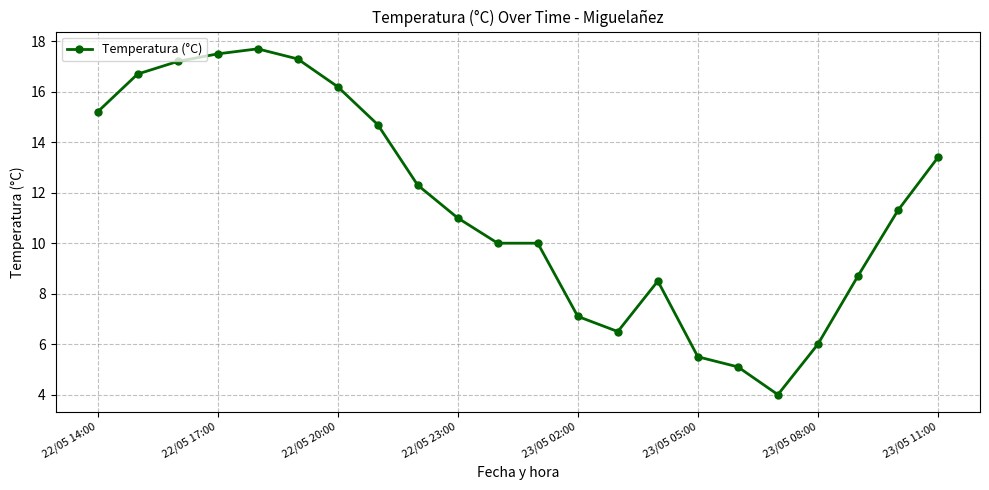

What is the minimum value shown in the chart?

4.0